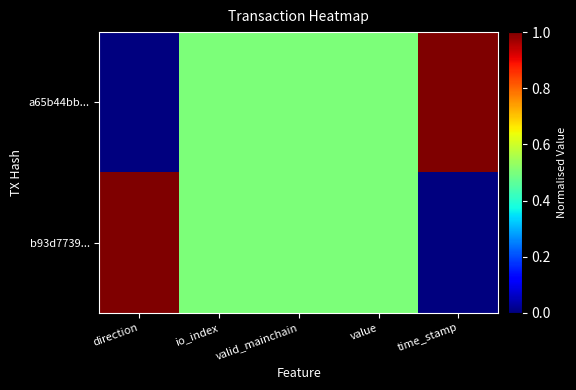

Which series has the largest total across all categories?

a65b44bb...